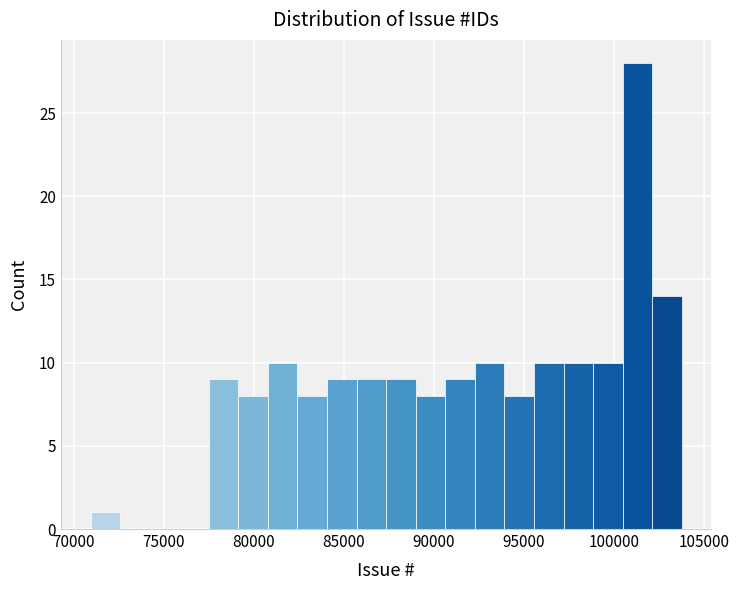

Read against the x-axis, roughly where is the centre of the tallest bar?

101500